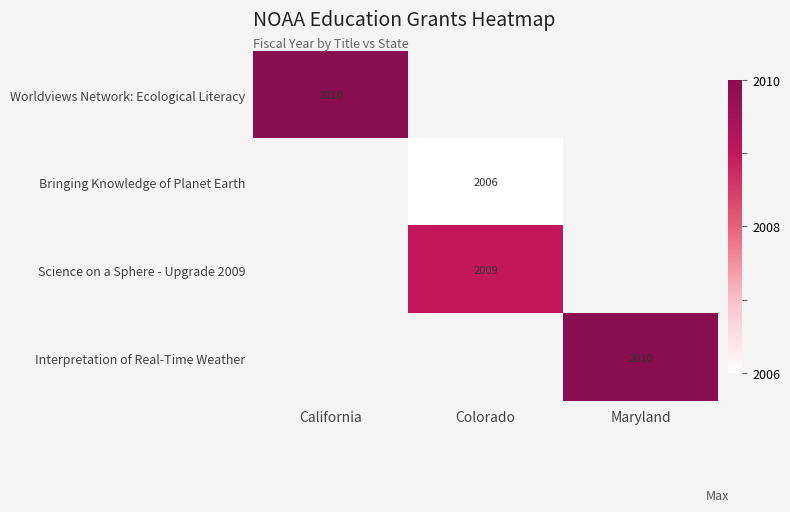

Which has a higher value, Maryland or California?

California